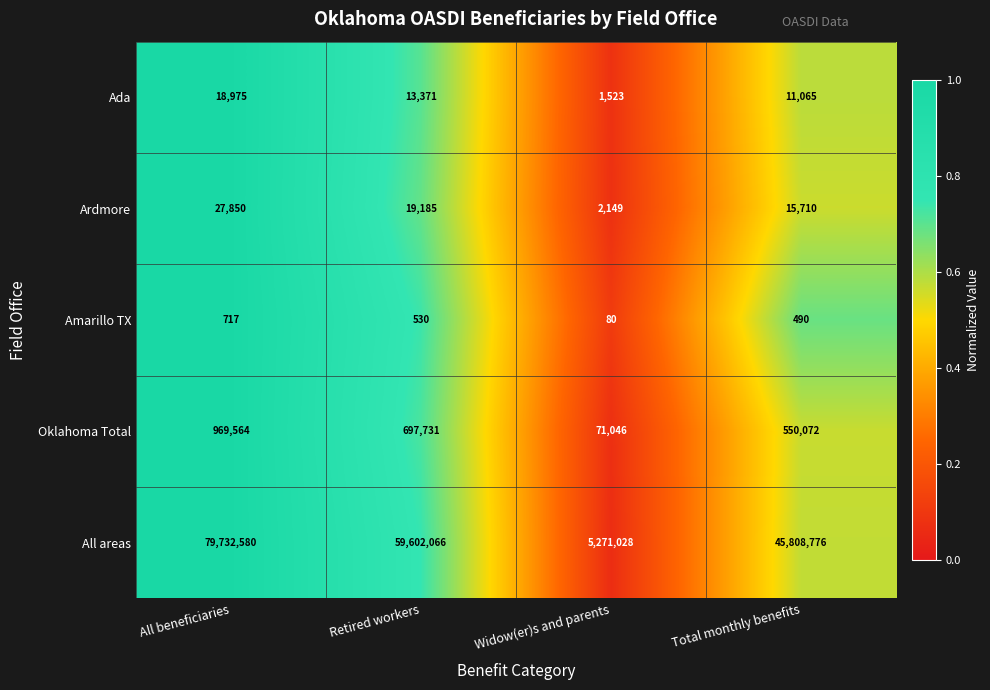

The Ardmore series shows 19185 at Retired workers. True or false?

True